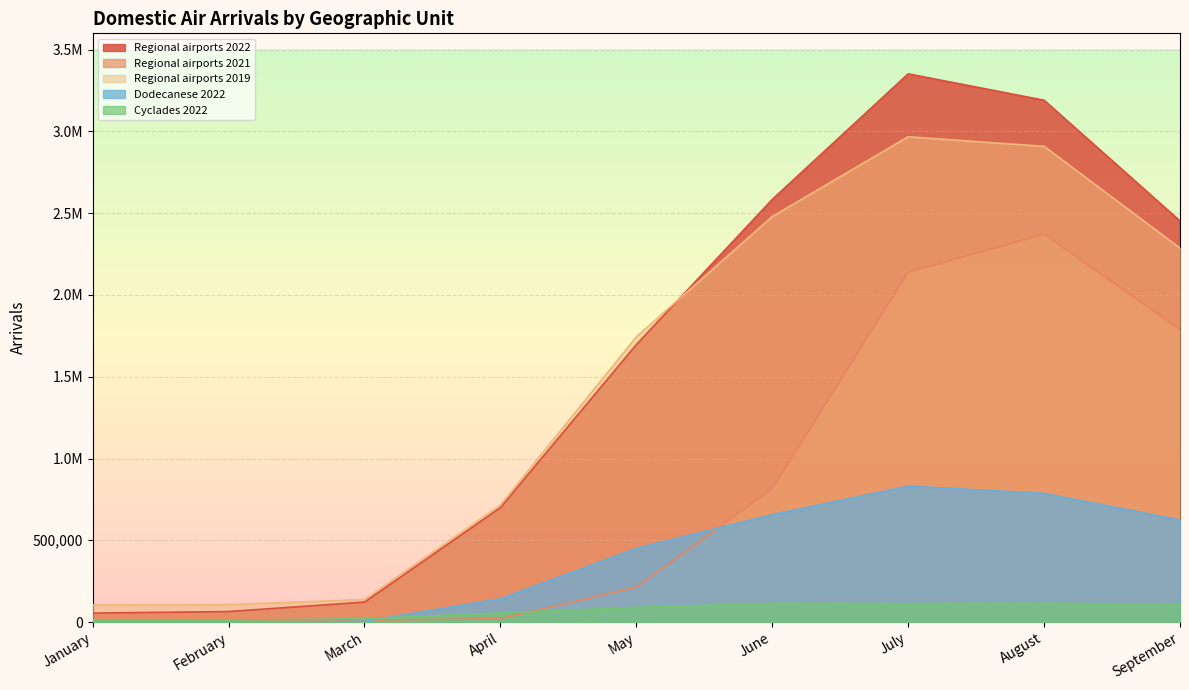

Which series has the largest range (max minus min)?

Regional airports 2022